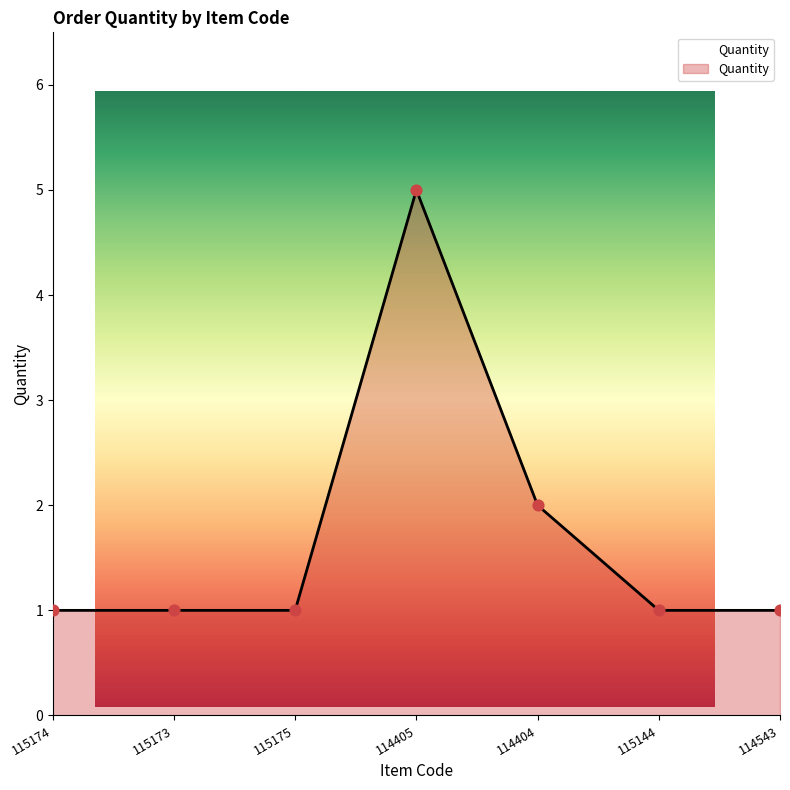

Approximately how many times larger is the value at 114543 compared to 115175?

1.0